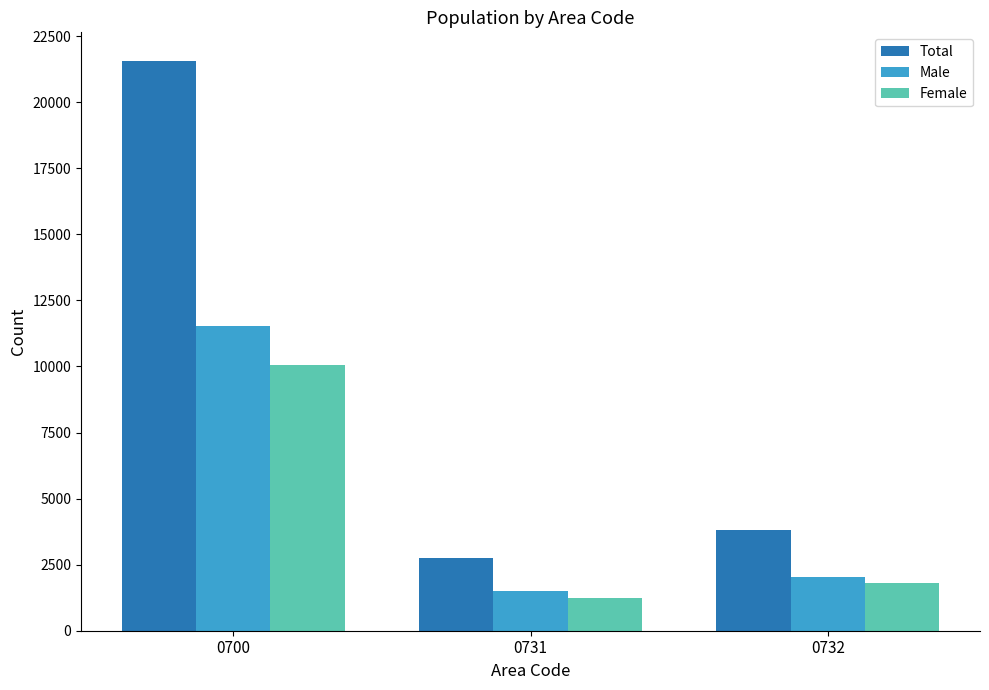

Reading left to right, what are all the values shown in this chart?

Total: 21568	2761	3829
Male: 11518	1515	2028
Female: 10050	1246	1801